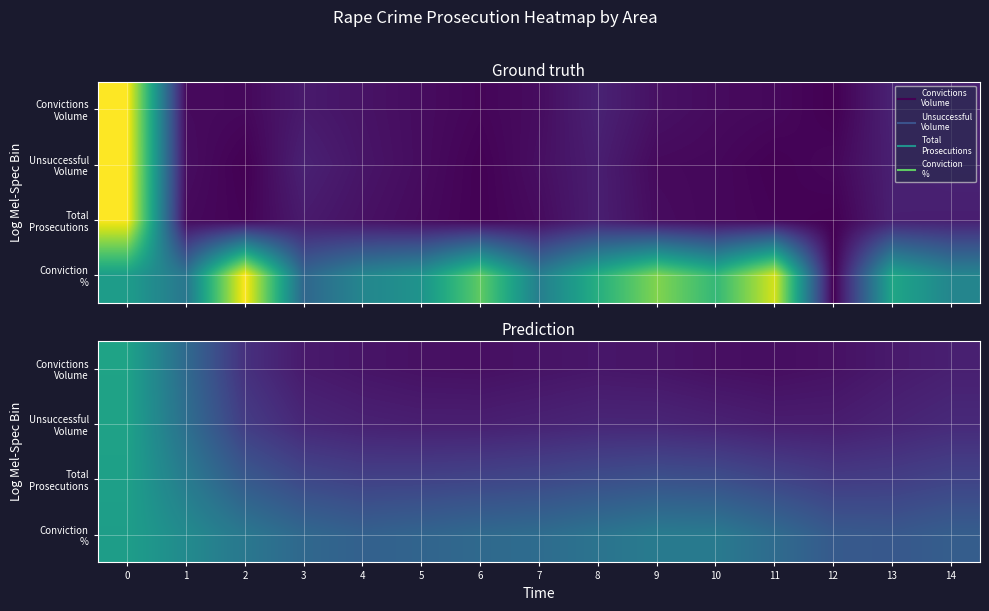

What is the spread (max minus min) of values at 4?

0.3